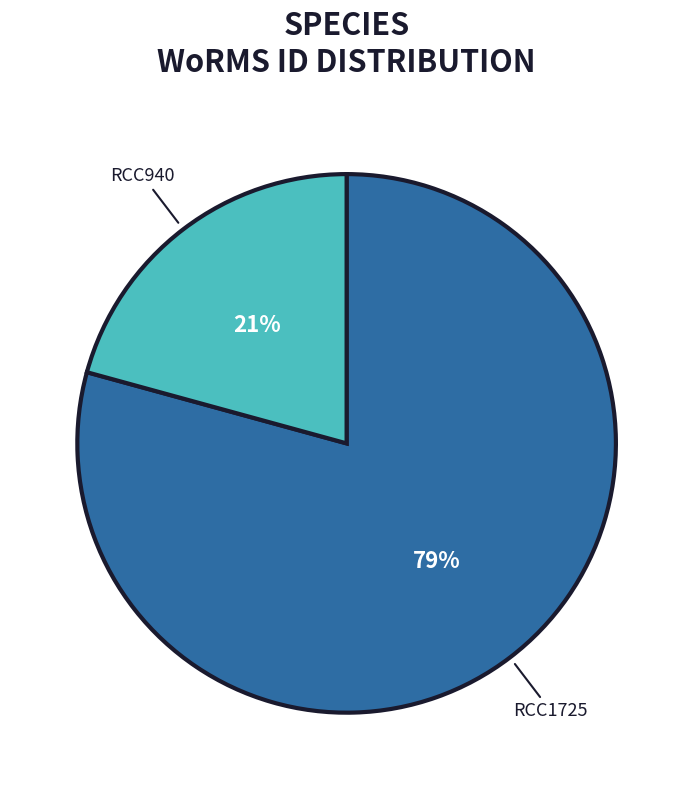

Between RCC1725 and RCC940, which is larger?

RCC1725